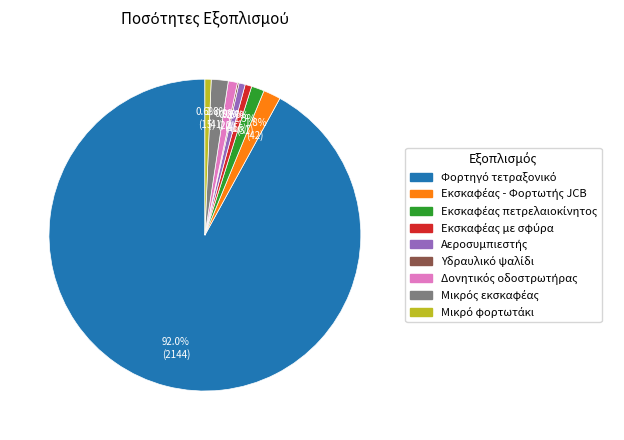

Does any single category account for the majority?

Yes